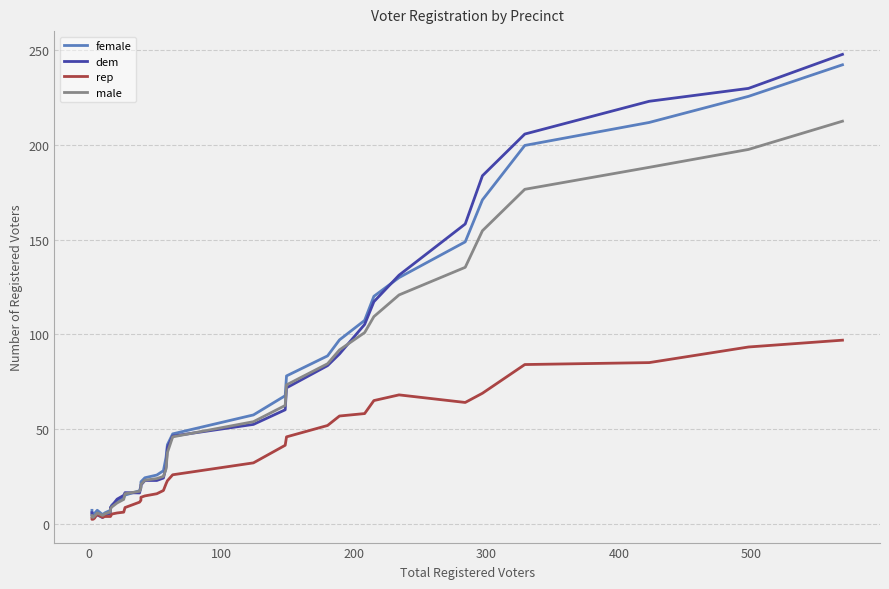

The rep series shows 8.8 at 12. True or false?

False